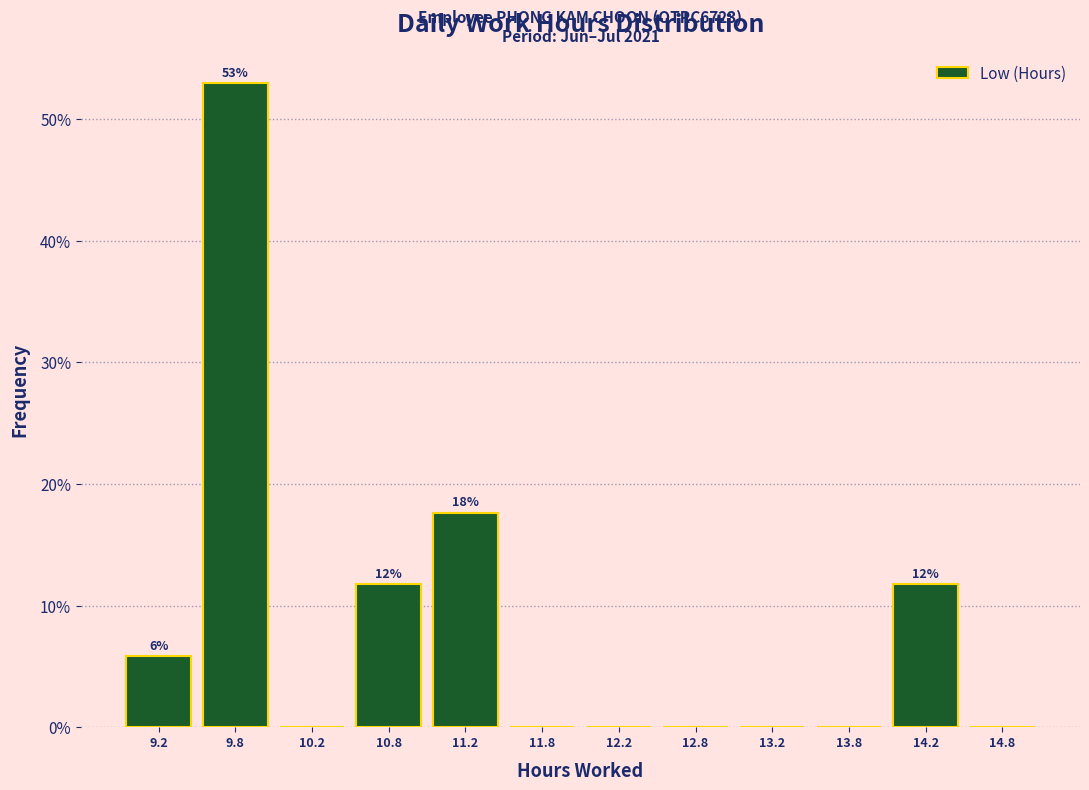

Which range on the x-axis has the tallest bar?

9.5 to 10.0